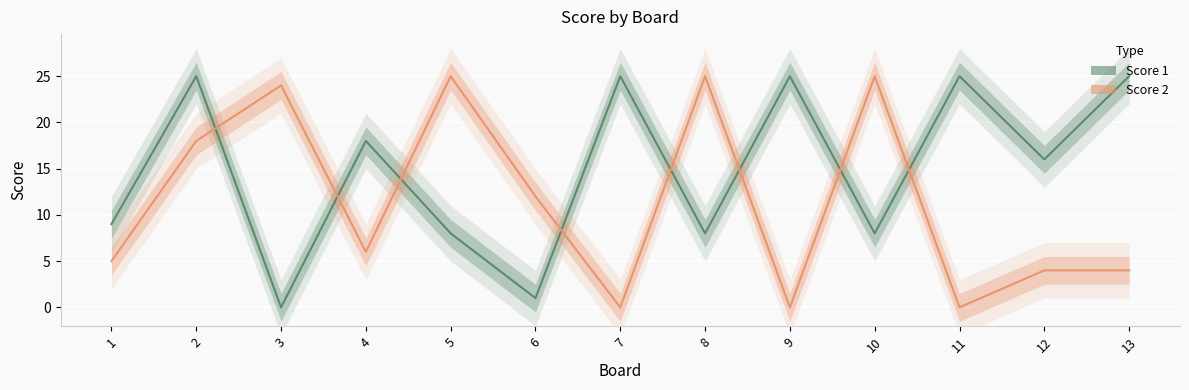

Reading left to right, what are all the values shown in this chart?

Score 1: 9	25	0	18	8	1	25	8	25	8	25	16	25
Score 2: 5	18	24	6	25	12	0	25	0	25	0	4	4